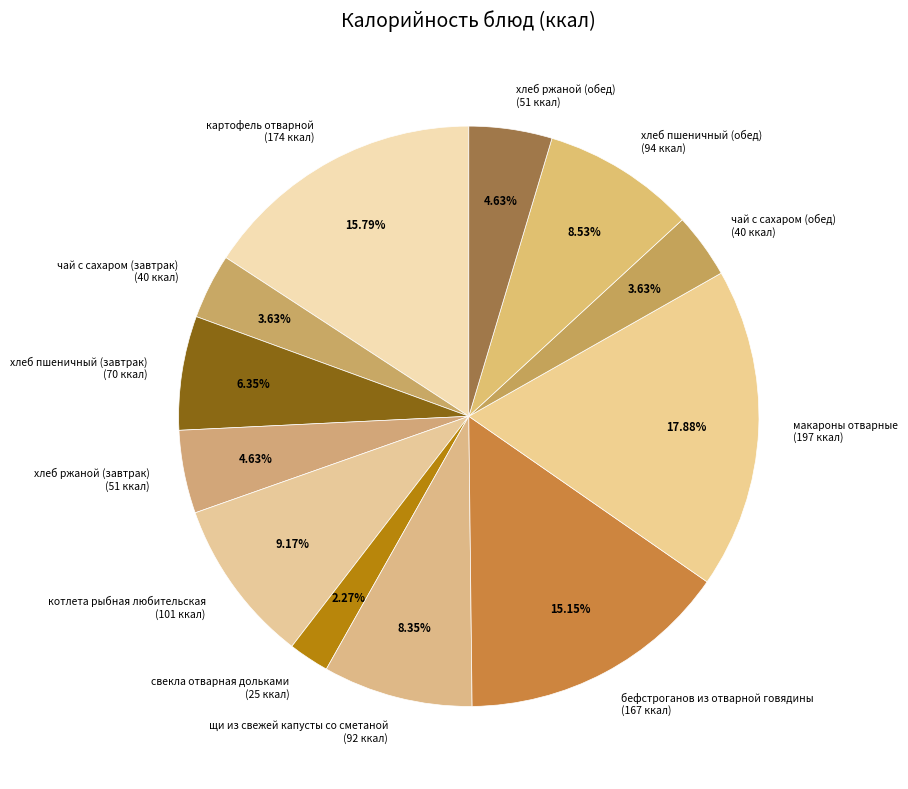

Is there a majority slice in this chart?

No